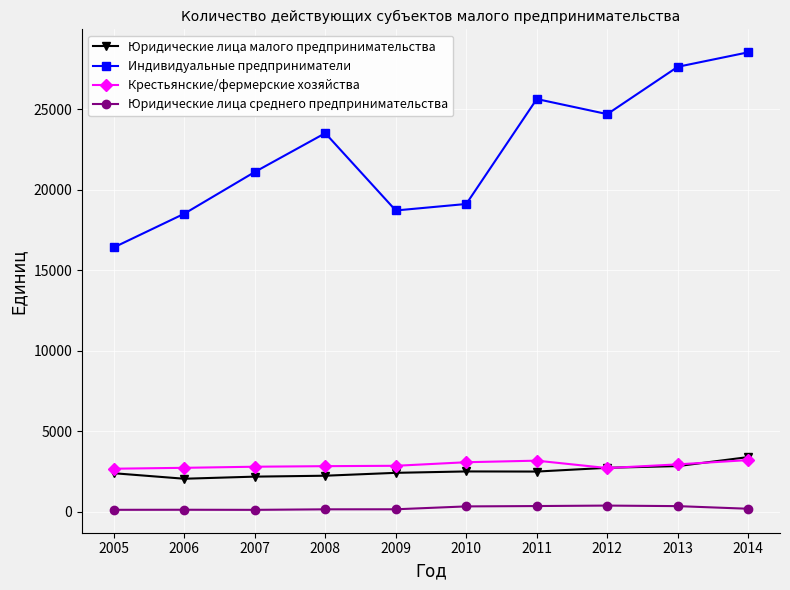

What is the sum of all Юридические лица малого предпринимательства values?

25252